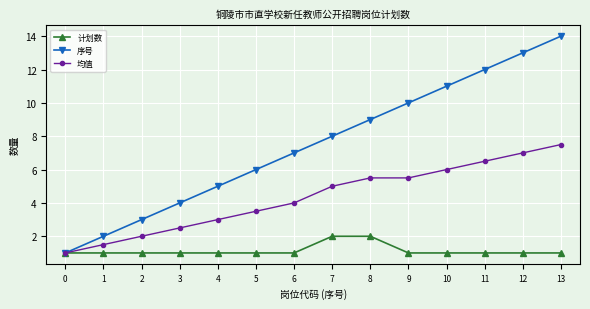

What are all the series names shown in the legend?

计划数, 序号, 均值